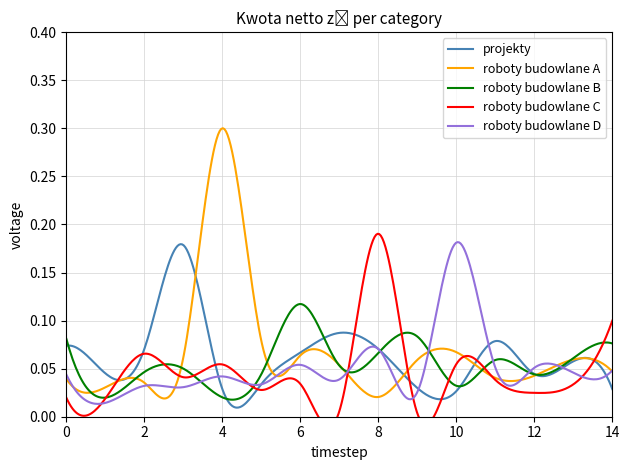

Reading left to right, extract all data points from this chart.

projekty: 0=0.0	1=0.0	2=0.0	3=0.1	4=0.0	5=0.0	6=0.0	7=0.0	8=0.0	9=0.0	10=0.0	11=0.0	12=0.0	13=0.0	14=0.0
roboty budowlane A: 0=0.0	1=0.0	2=0.0	3=0.0	4=0.3	5=0.0	6=0.0	7=0.0	8=0.0	9=0.0	10=0.0	11=0.0	12=0.0	13=0.0	14=0.0
roboty budowlane B: 0=0.0	1=0.0	2=0.0	3=0.0	4=0.0	5=0.0	6=0.1	7=0.0	8=0.0	9=0.0	10=0.0	11=0.0	12=0.0	13=0.0	14=0.0
roboty budowlane C: 0=0.0	1=0.0	2=0.0	3=0.0	4=0.0	5=0.0	6=0.0	7=0.0	8=0.1	9=0.0	10=0.0	11=0.0	12=0.0	13=0.0	14=0.0
roboty budowlane D: 0=0.0	1=0.0	2=0.0	3=0.0	4=0.0	5=0.0	6=0.0	7=0.0	8=0.0	9=0.0	10=0.1	11=0.0	12=0.0	13=0.0	14=0.0